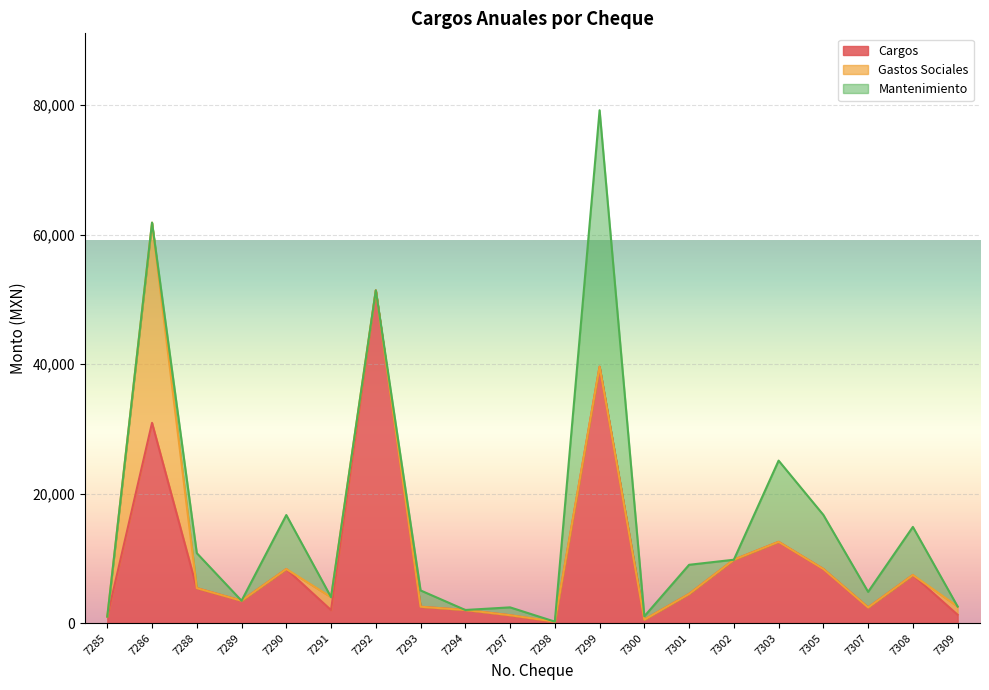

At which label does Cargos reach its minimum?

7298